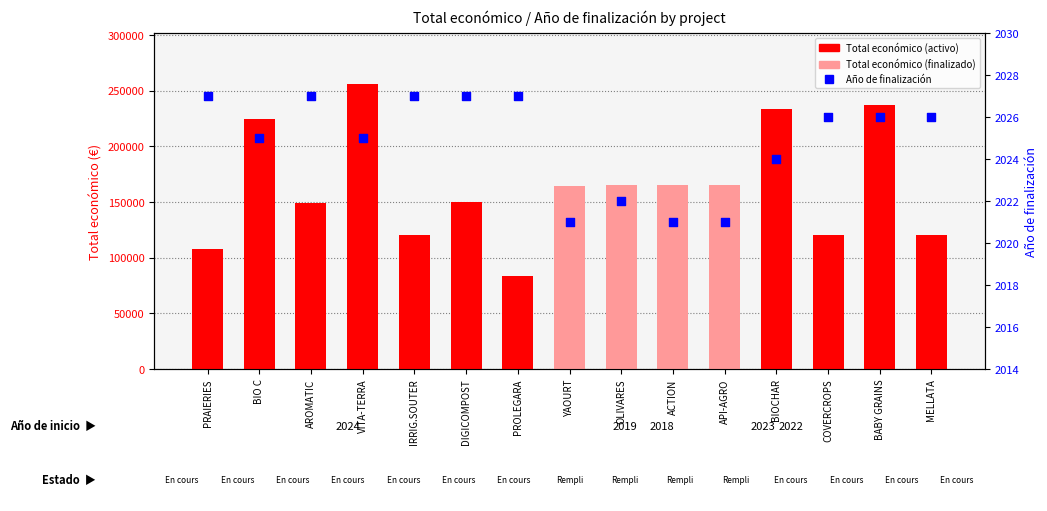

Which series reaches the maximum Y coordinate?

Total económico